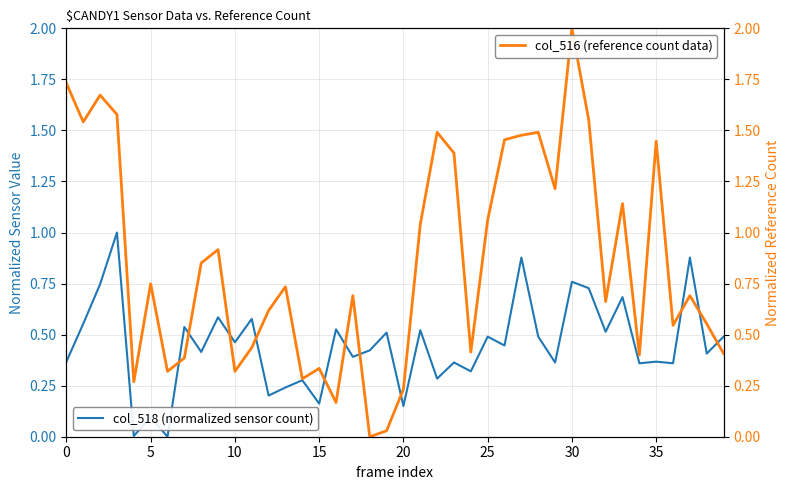

How many interior local peaks does the col_516 (reference count data) series have?

12